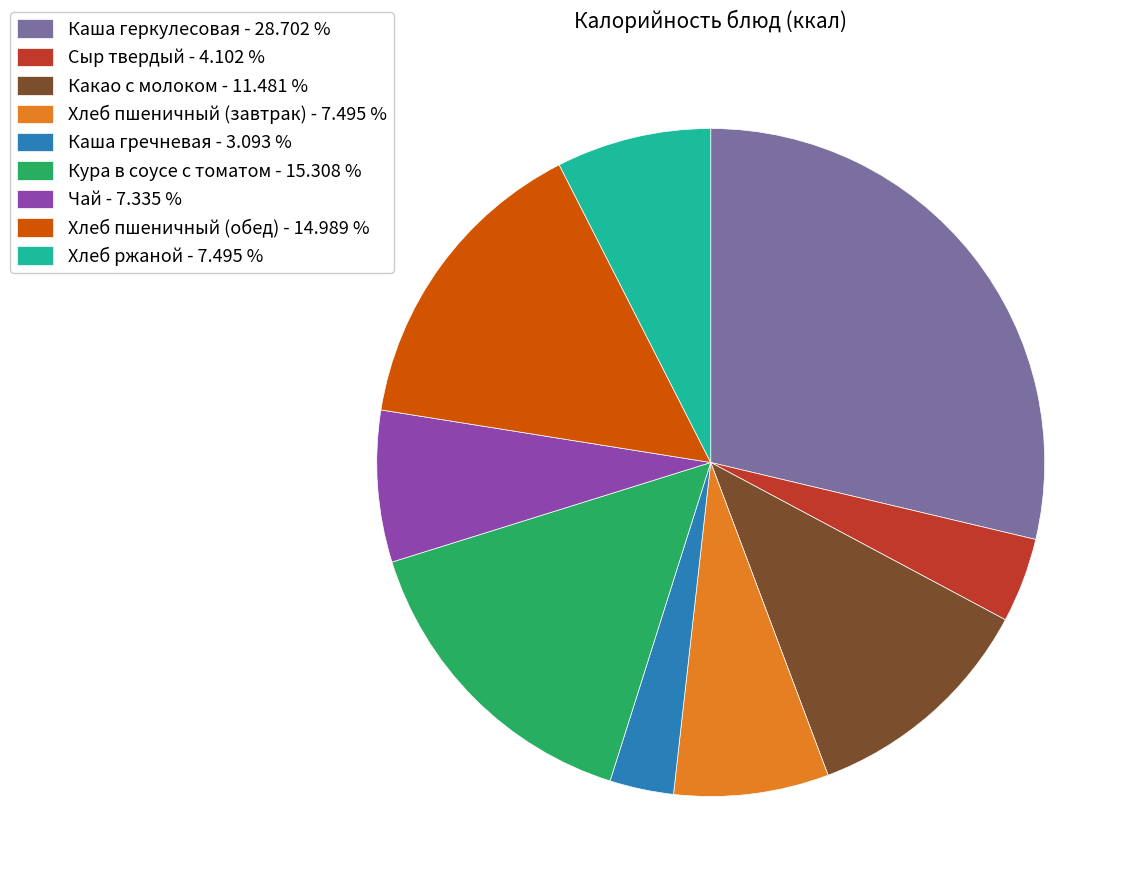

Is there a majority slice in this chart?

No